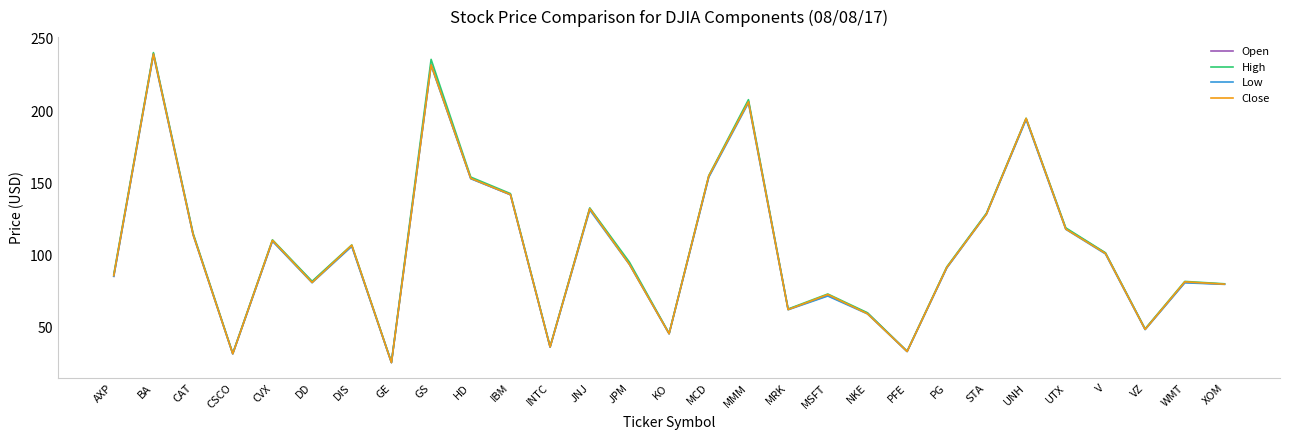

At which category does Open reach its first local valley?

CSCO